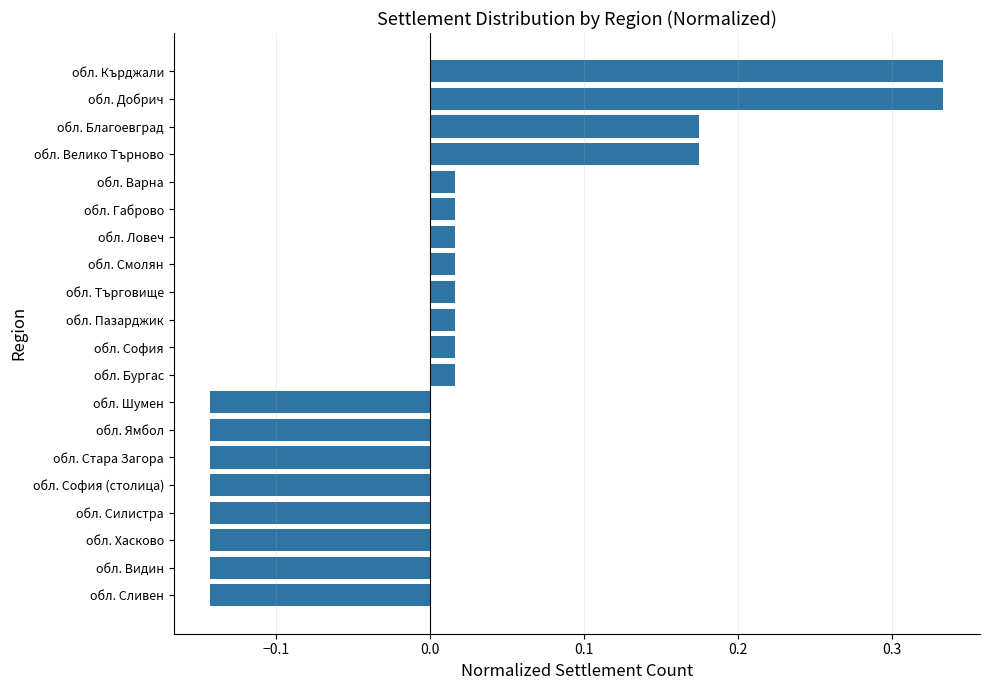

What is the change in value from обл. Габрово to обл. Кърджали?

+0.3